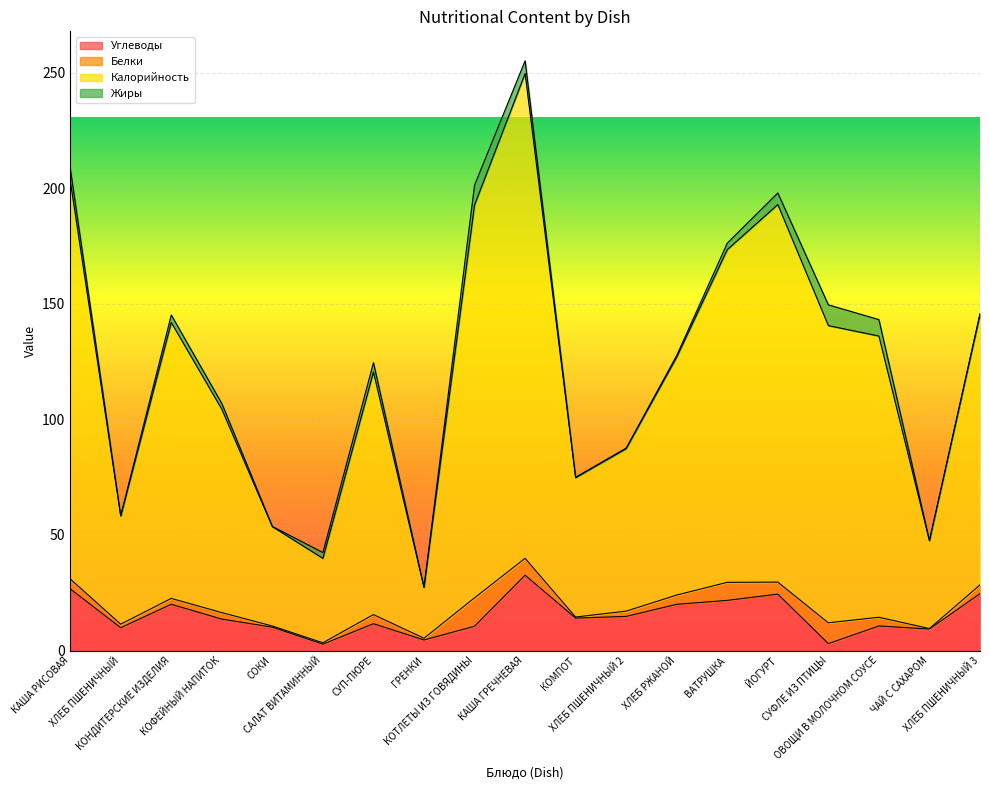

Which category has the lowest value across all series?

САЛАТ ВИТАМИННЫЙ